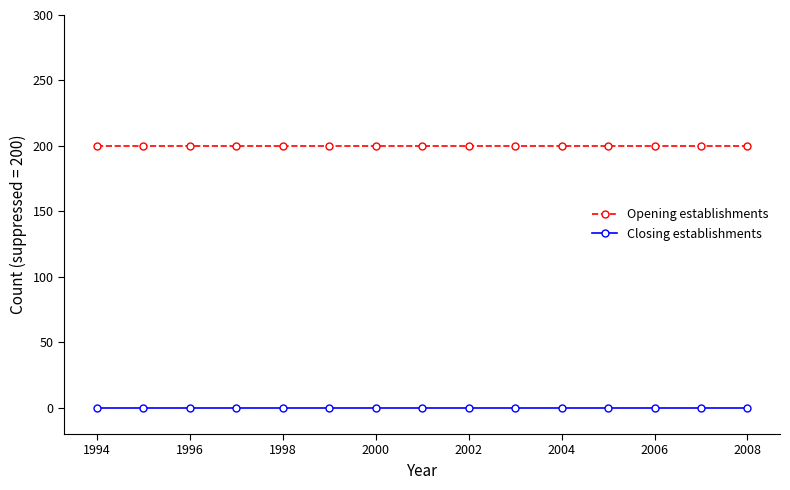

List the series in order of their peak value, lowest first.

Closing establishments, Opening establishments